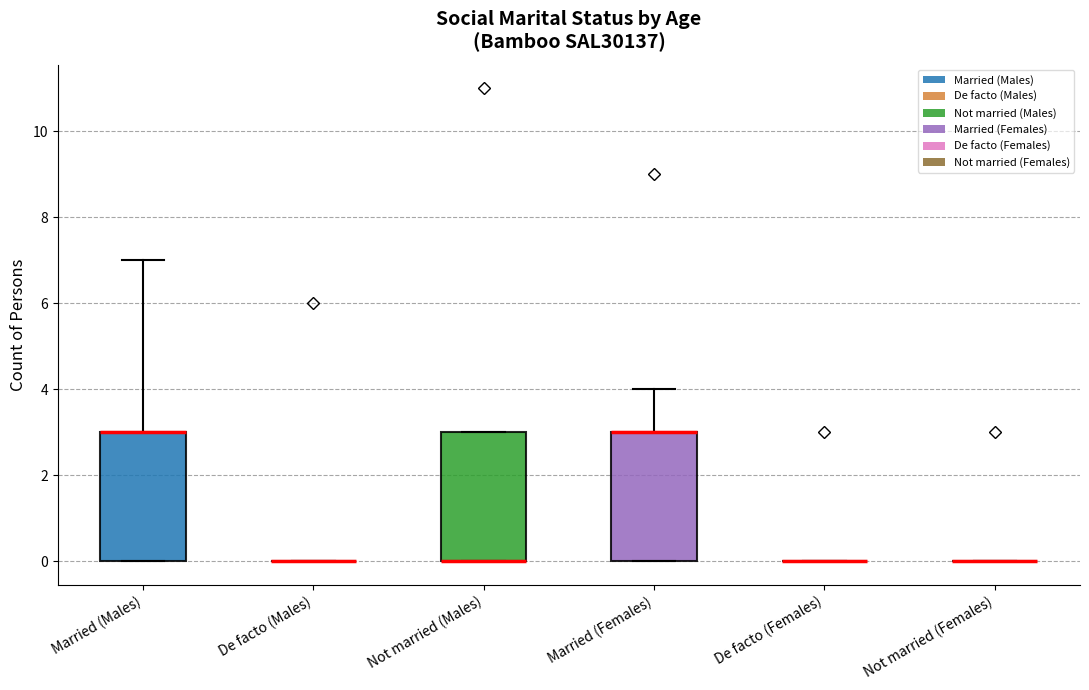

Where does the upper whisker of the box for Married (Females) end on the y-axis? The values are not printed on the chart, so give them approximately, as read against the axis.

4